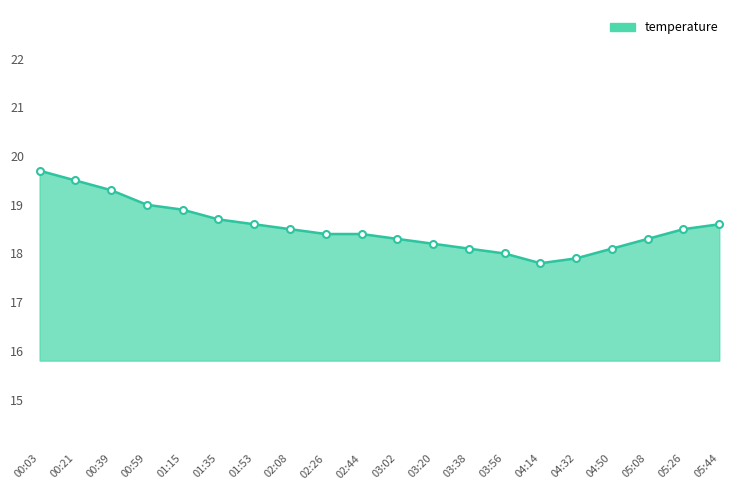

Reading left to right, transcribe all the data shown in this chart.

19.7	19.5	19.3	19.0	18.9	18.7	18.6	18.5	18.4	18.4	18.3	18.2	18.1	18.0	17.8	17.9	18.1	18.3	18.5	18.6